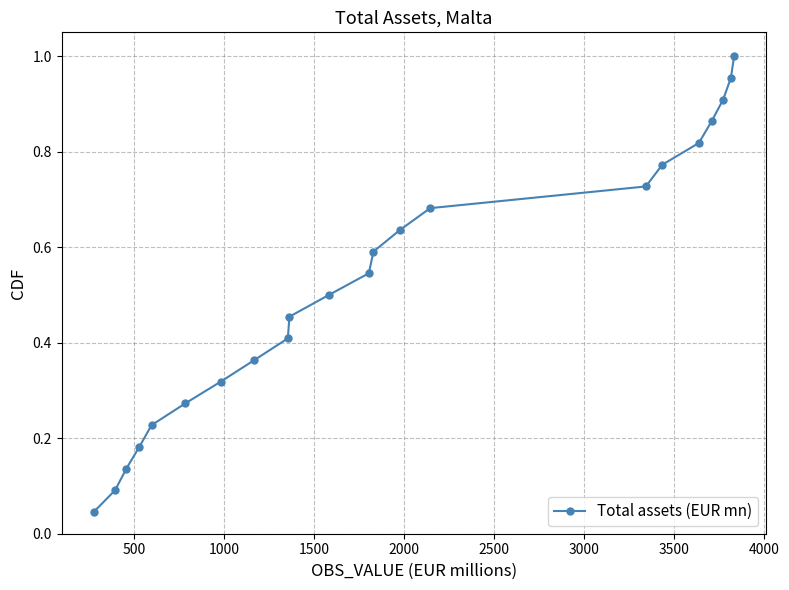

What is the sum of all values?

11.5